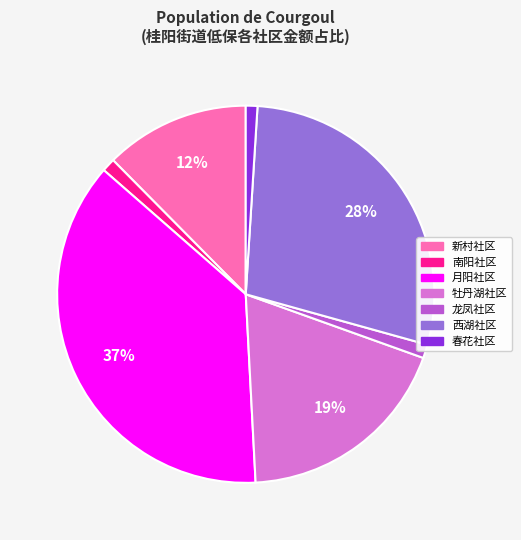

Does 春花社区 account for over 50% of the chart?

No